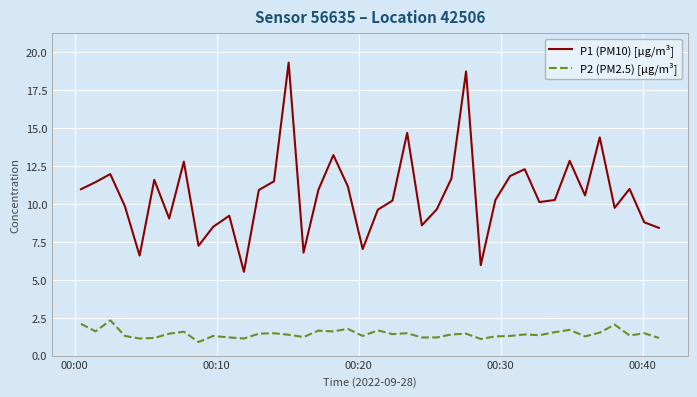

What is the difference between the maximum and second lowest values in the P2 (PM2.5) [µg/m³] series?

1.2